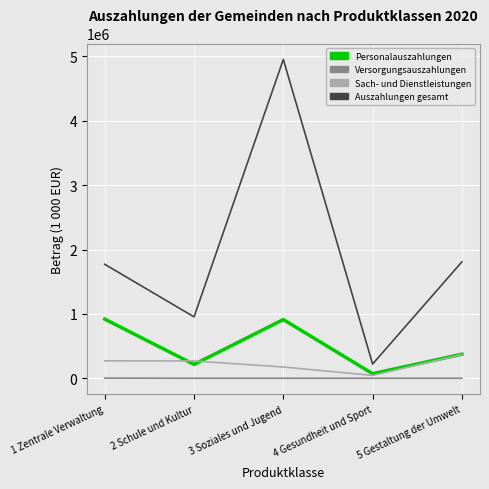

The value of Versorgungsauszahlungen at 5 Gestaltung der Umwelt is 82.2. True or false?

True